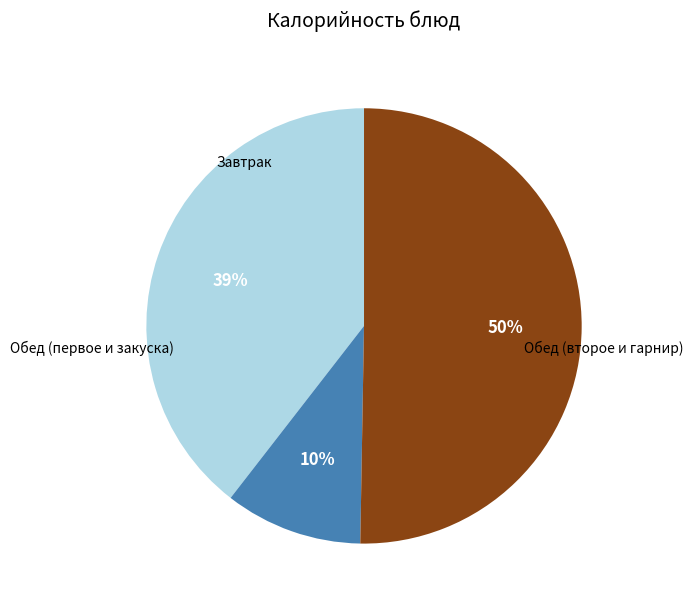

To the nearest percent, what is the average slice percentage?

33%